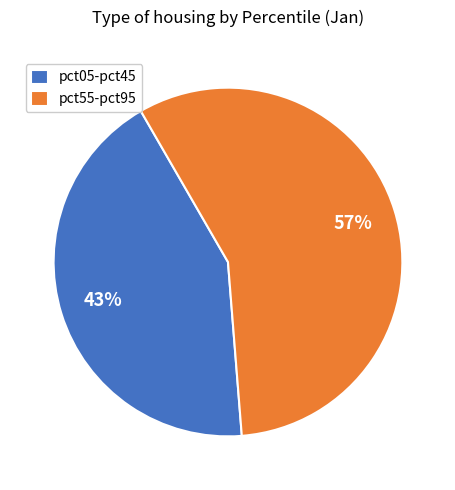

To the nearest percent, what percentage of the pie is pct05-pct45?

43%